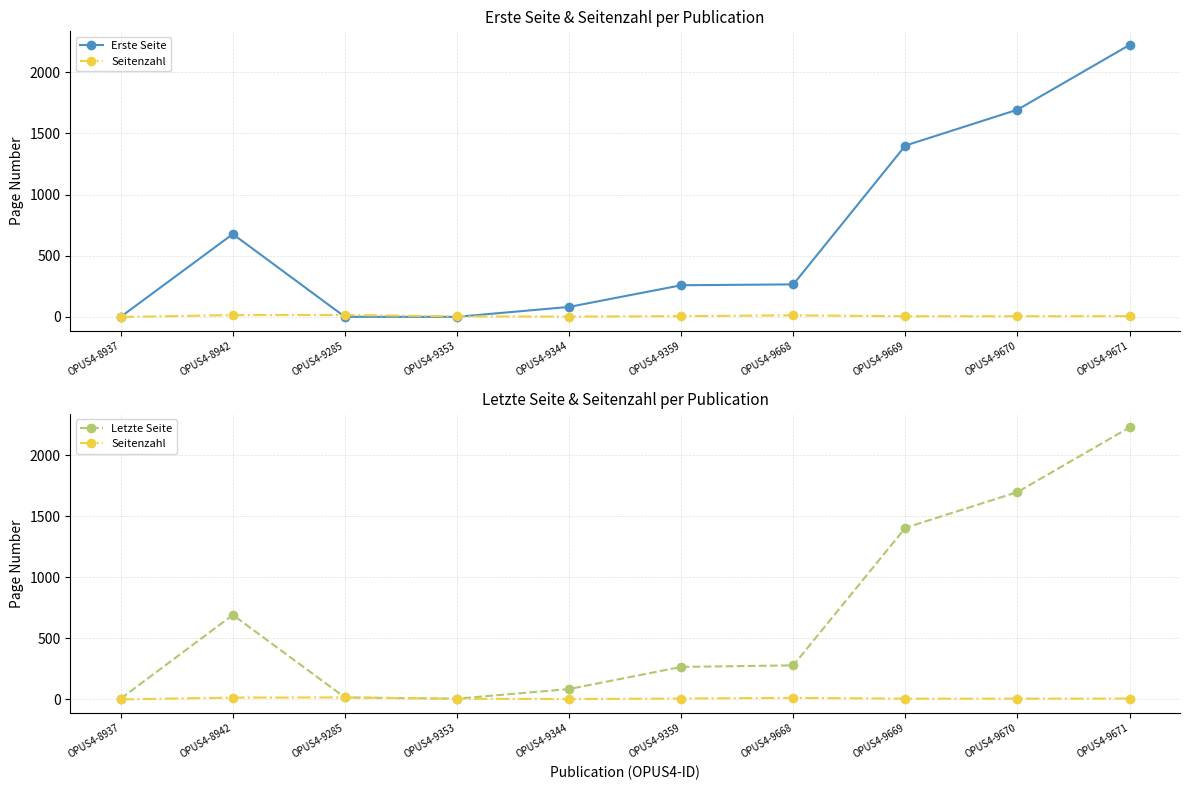

Is this an area chart (filled region under the line)?

No